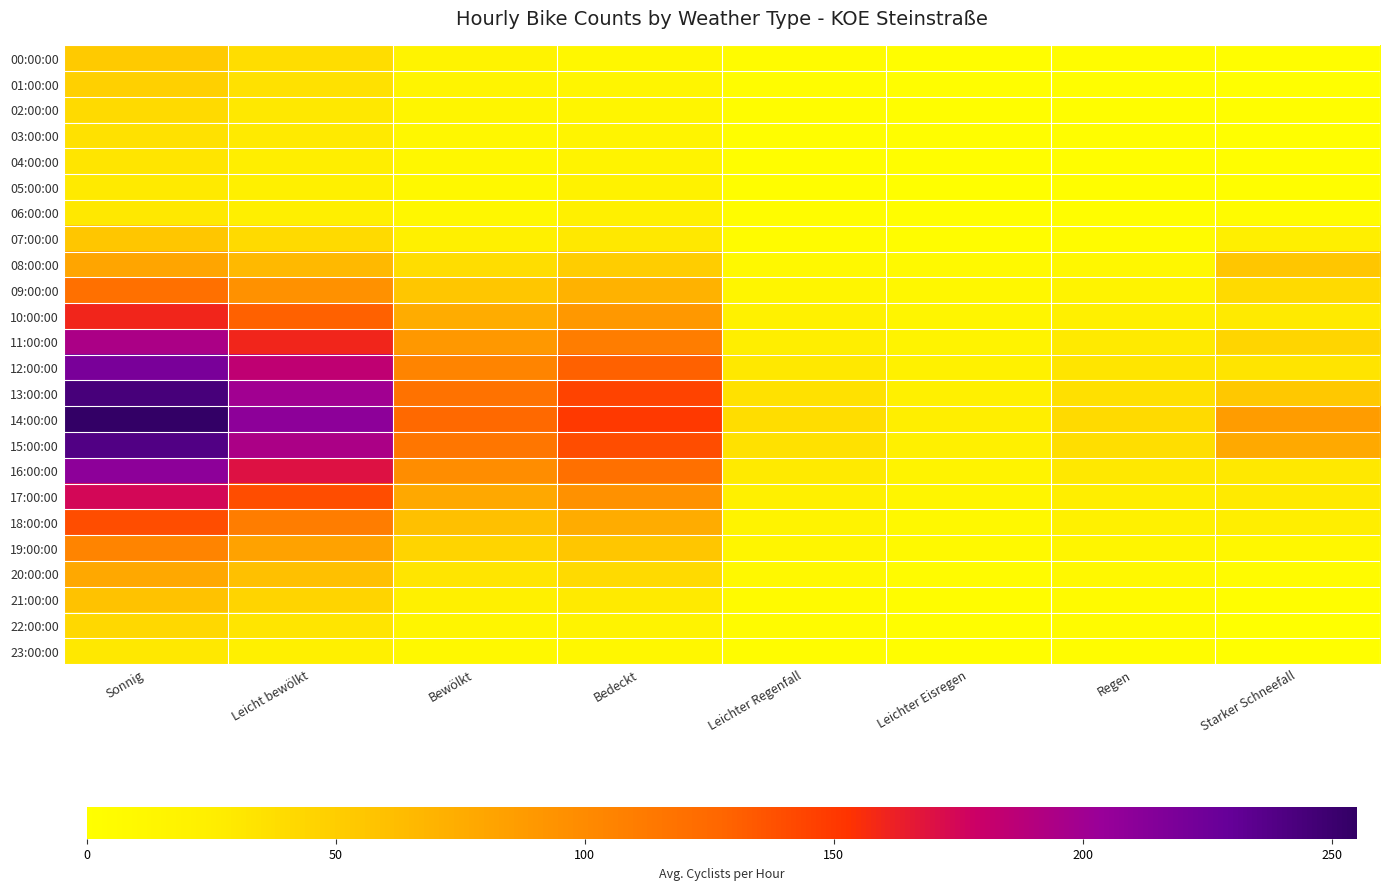

Between Leichter Eisregen and Leicht bewölkt, which is larger?

Leicht bewölkt